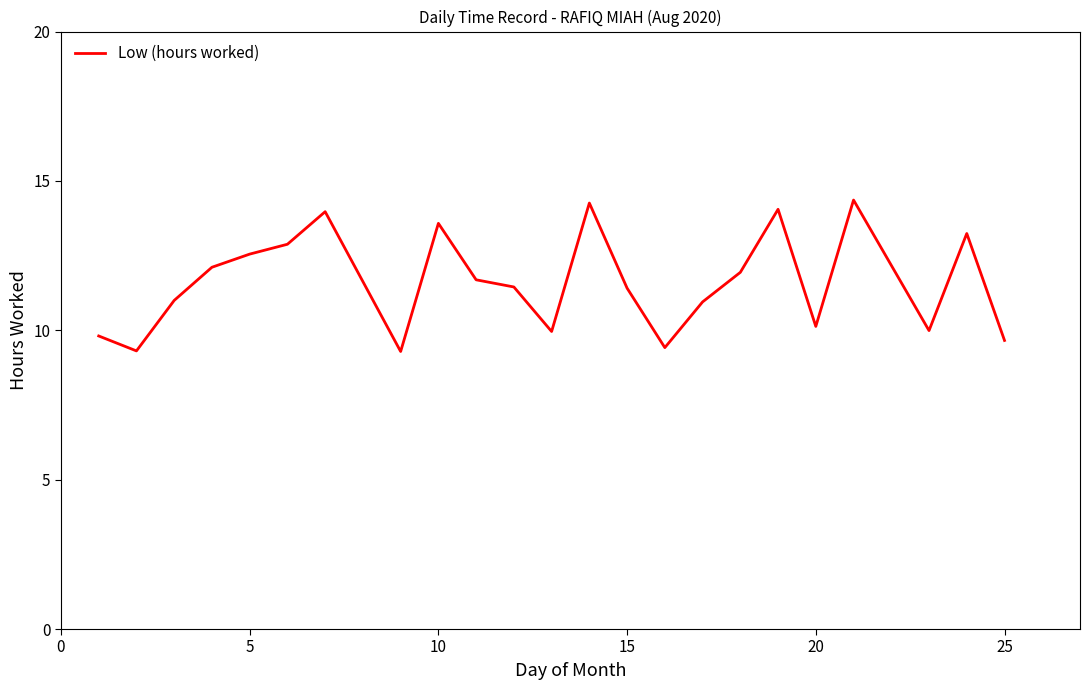

What is the difference between the maximum and minimum values?

5.1